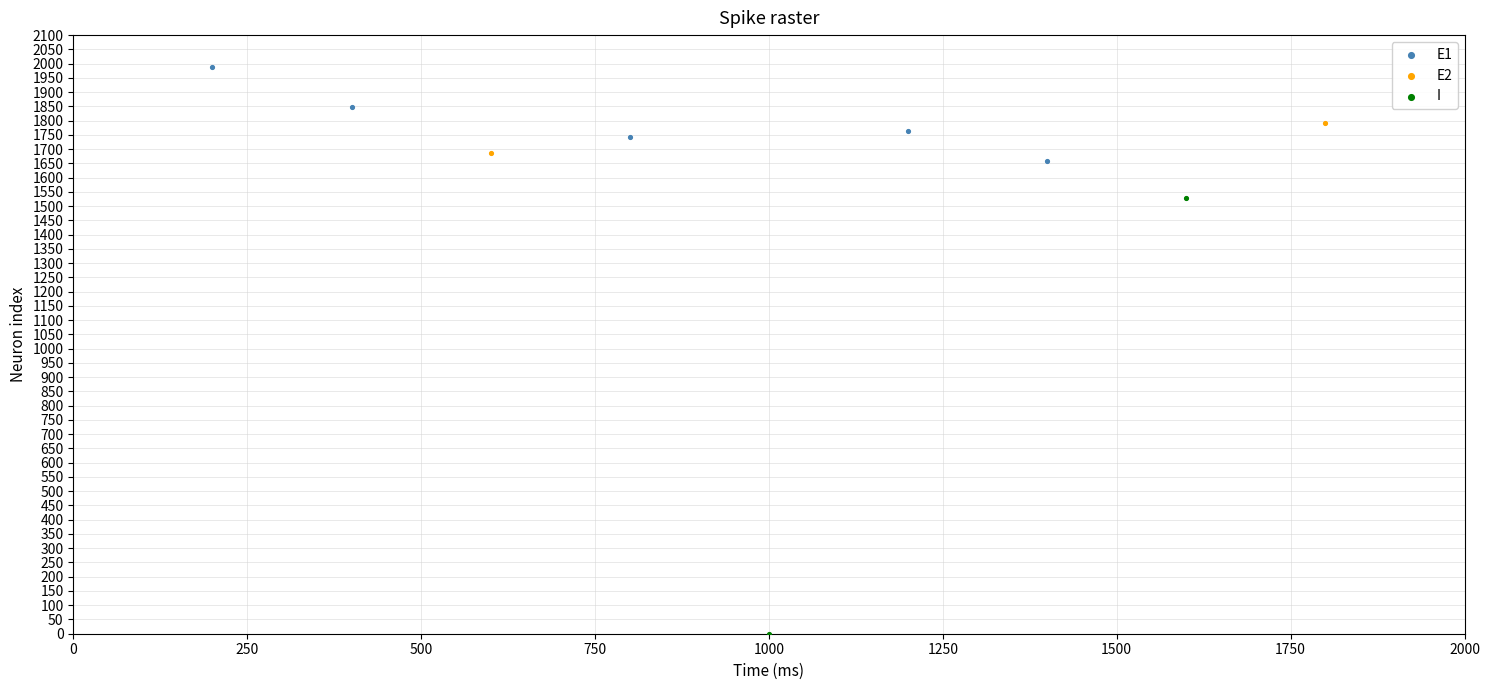

What are all the series names shown in the legend?

E1, E2, I